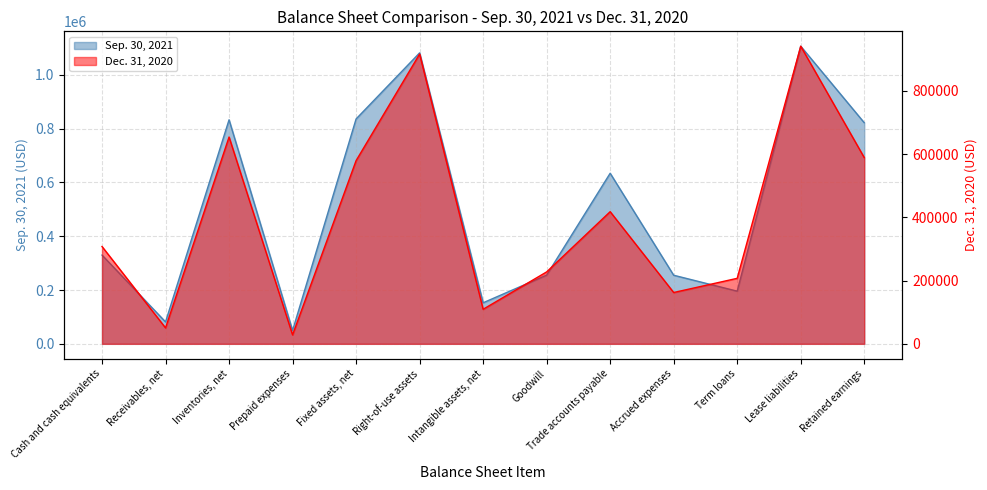

Between which two adjacent categories do Dec. 31, 2020 and Sep. 30, 2021 first intersect?

Accrued expenses and Term loans